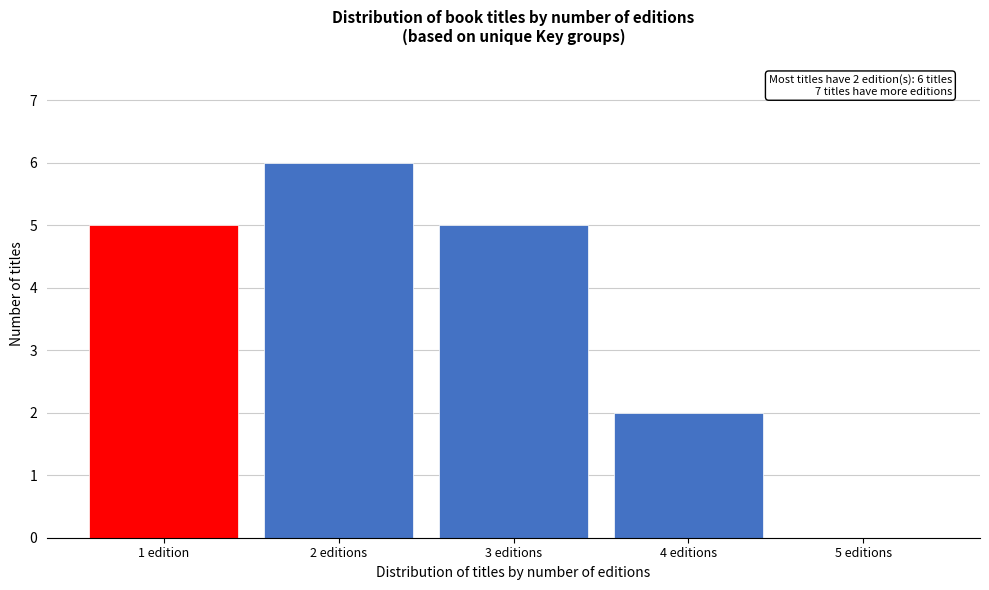

Reading right to left, extract all data points from this chart.

5 editions=0	4 editions=2	3 editions=5	2 editions=6	1 edition=5